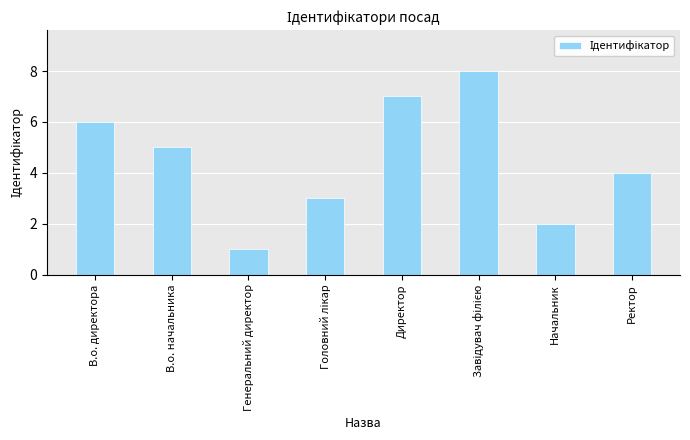

What is the value of the 8th bar from the left?

4